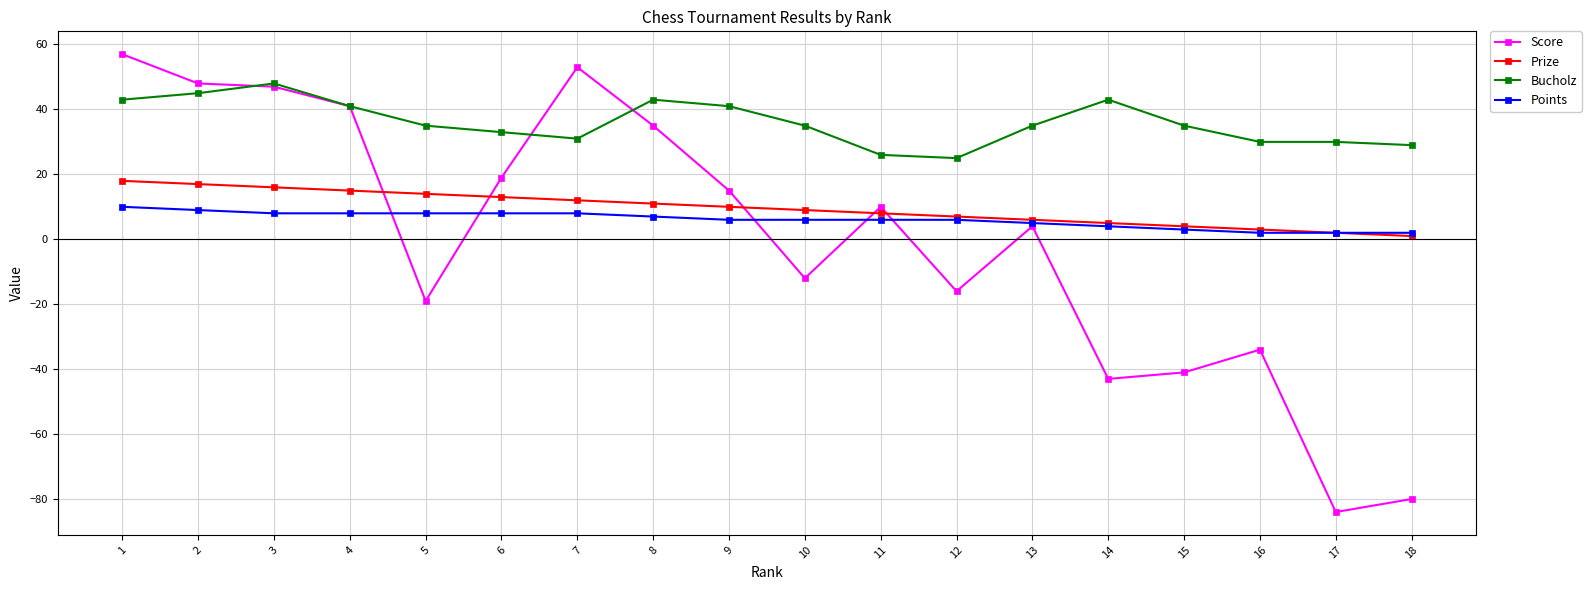

True or false: Bucholz and Points cross at least once.

False